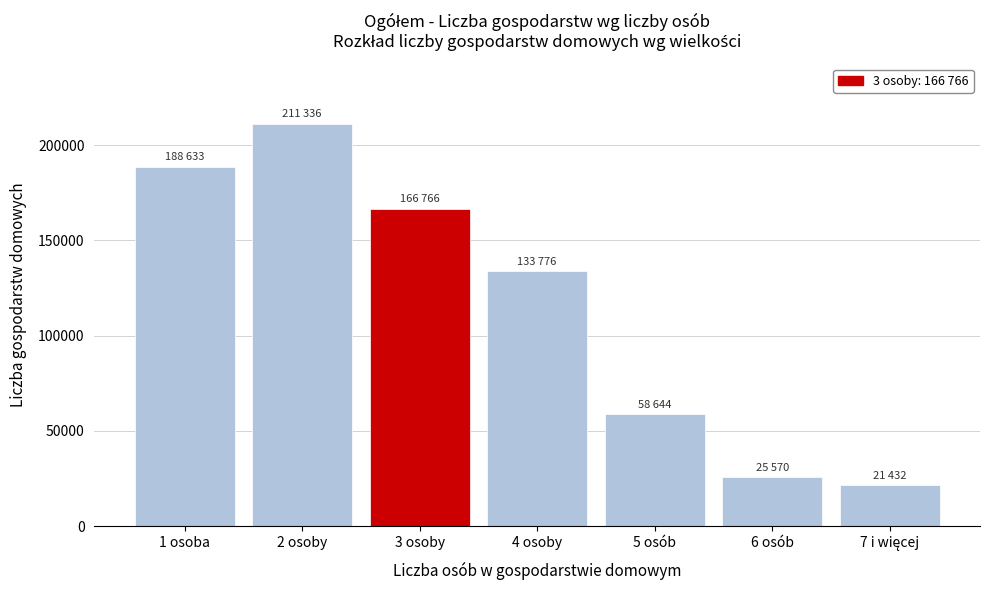

Reading right to left, what are all the values shown in this chart?

21432	25570	58644	133776	166766	211336	188633